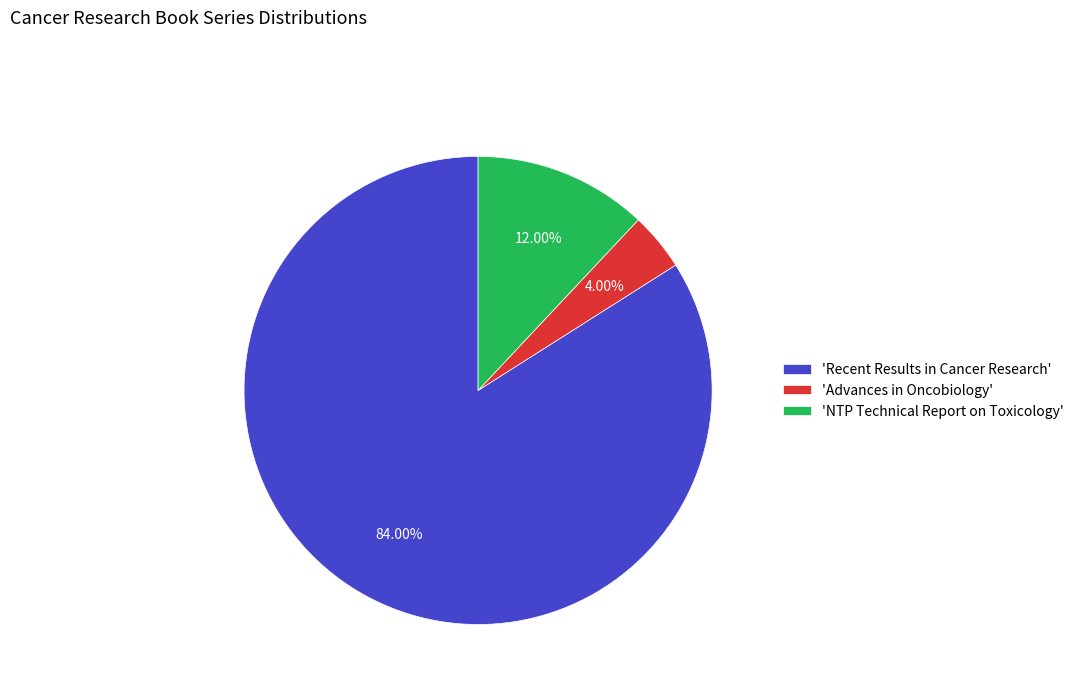

Between 'NTP Technical Report on Toxicology' and 'Recent Results in Cancer Research', which is larger?

'Recent Results in Cancer Research'